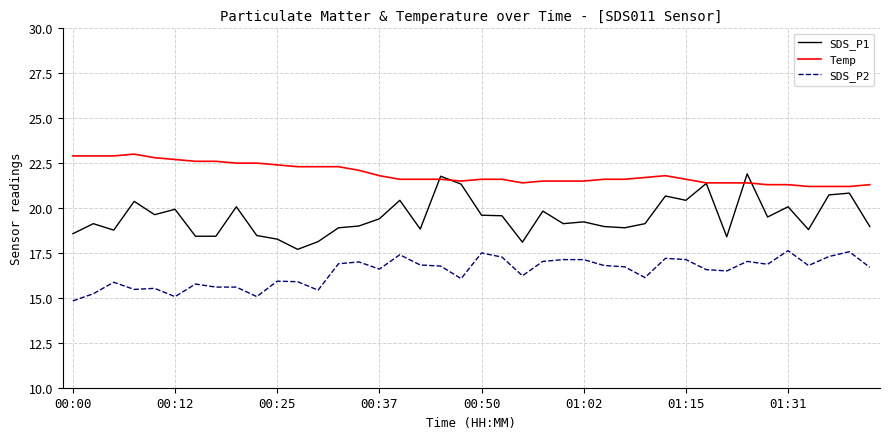

Which series has the largest total across all categories?

Temp